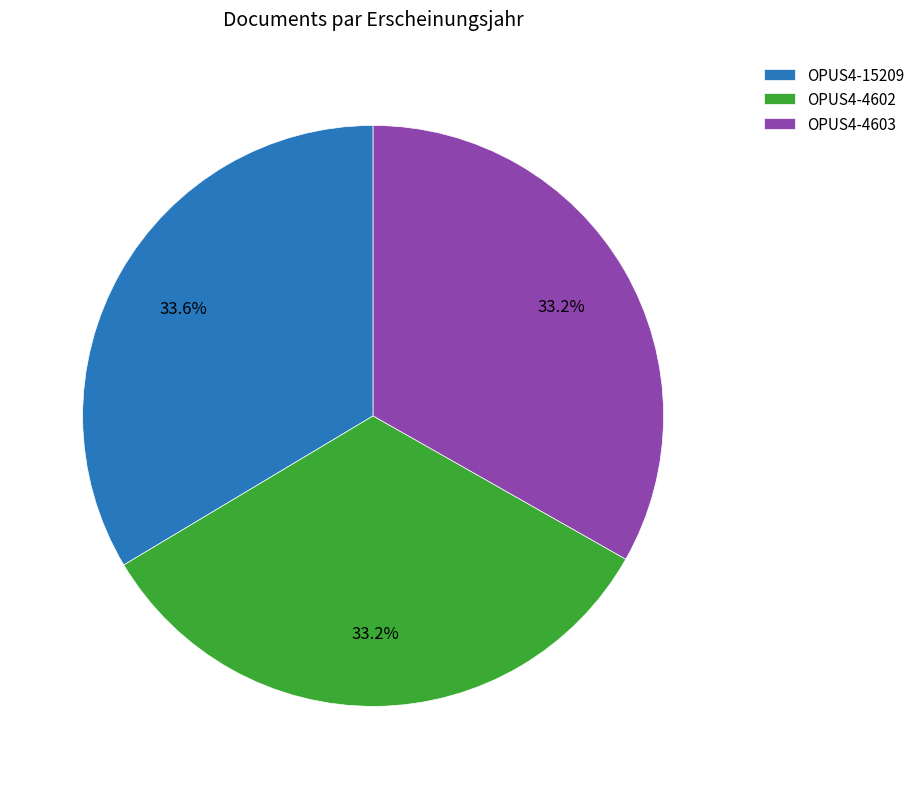

What portion of the pie excludes OPUS4-15209?

66.4%